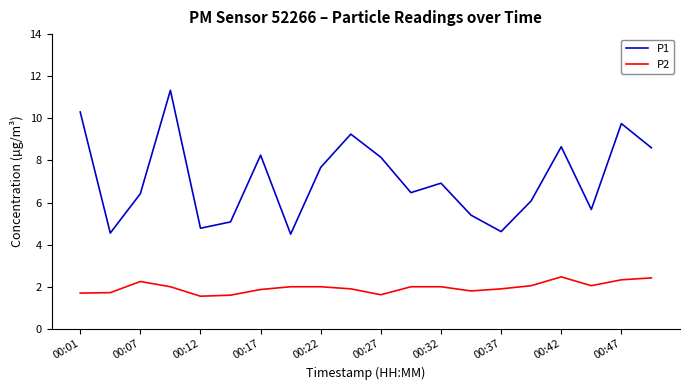

Which series has the largest range (max minus min)?

P1